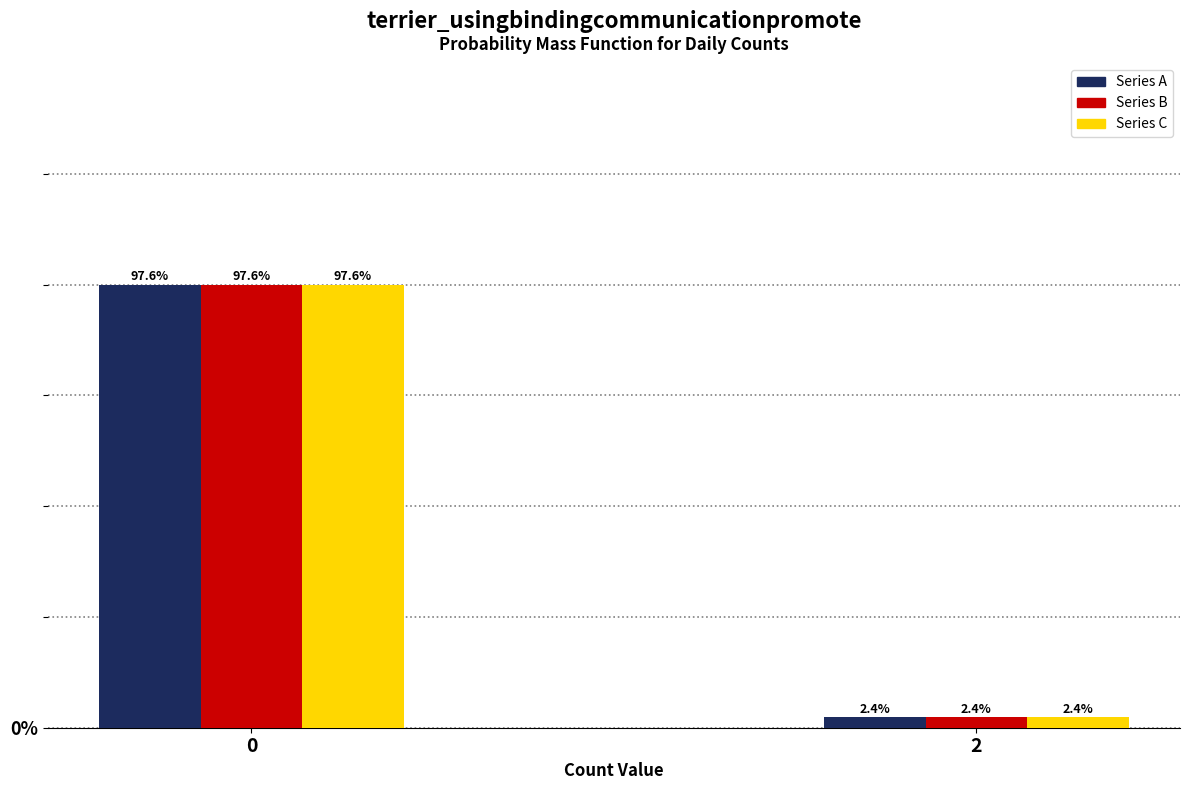

Reading left to right, what are all the values shown in this chart?

Series A: 97.6	2.4
Series B: 97.6	2.4
Series C: 97.6	2.4